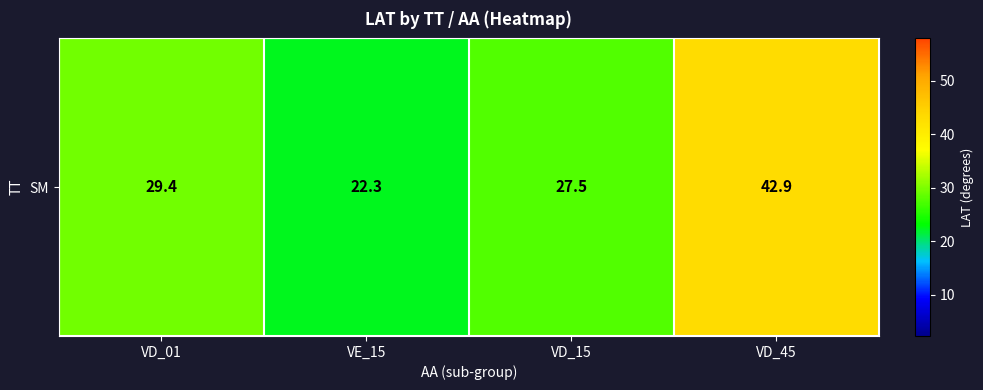

The value at VE_15 is 22.3. True or false?

True